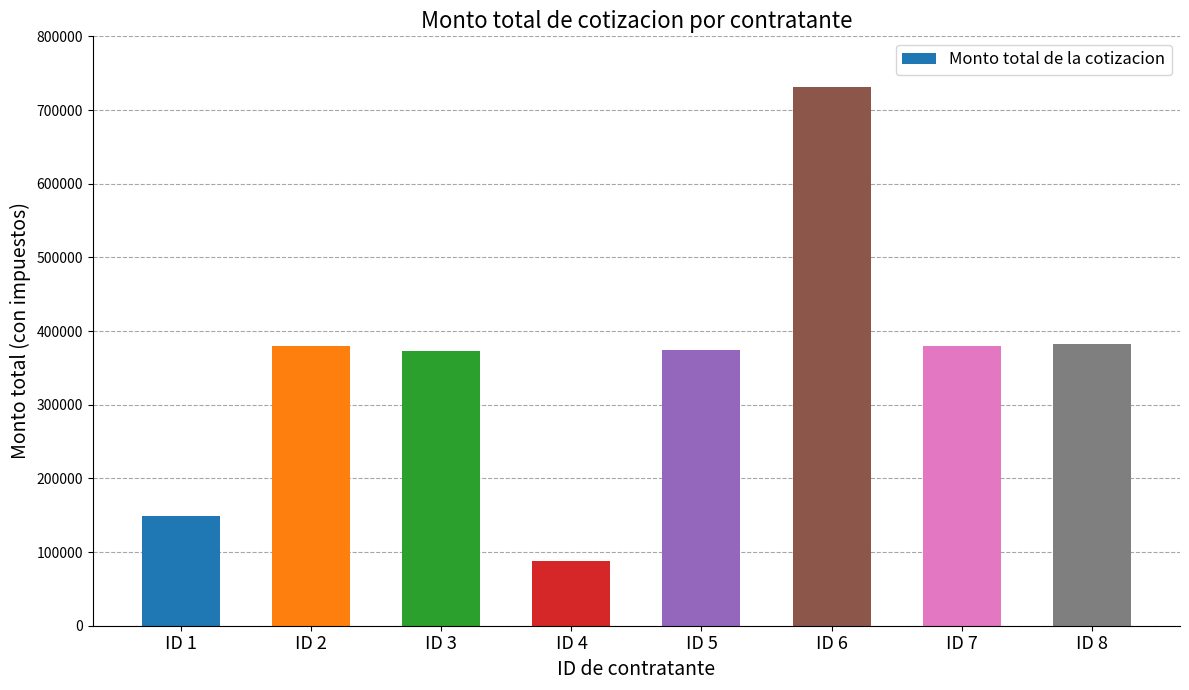

Read the value at ID 6.

730786.6